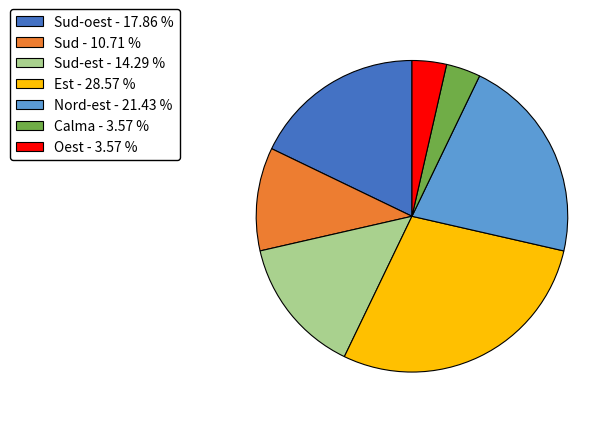

Approximately how many times larger is the value at Nord-est - 21.43 % compared to Est - 28.57 %?

0.8